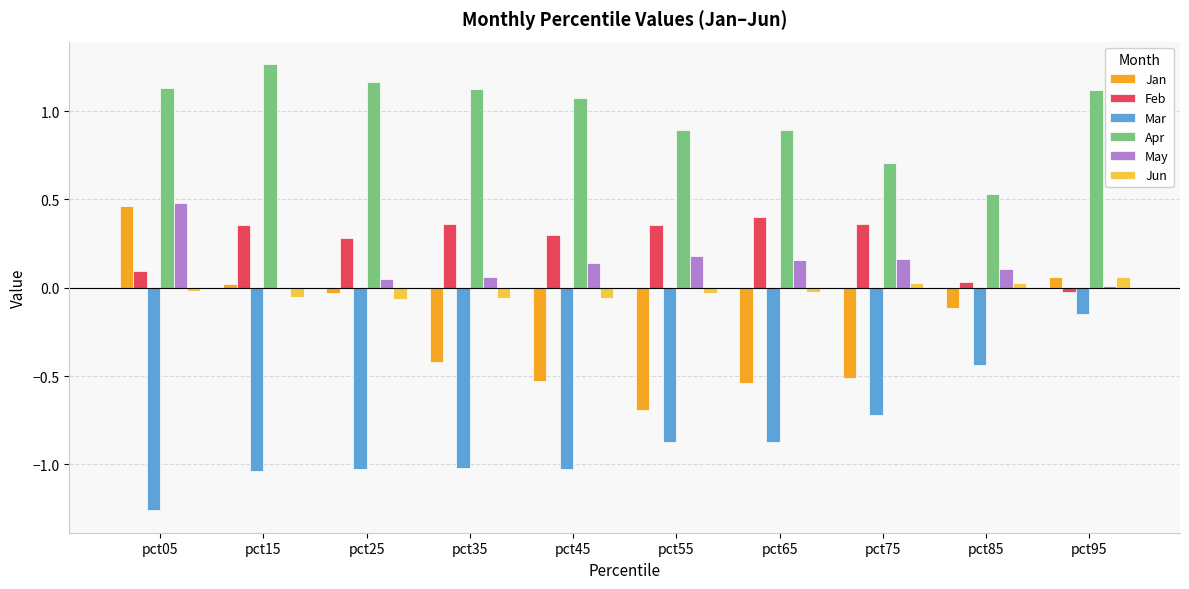

Which series changed the most between pct65 and pct85?

Mar